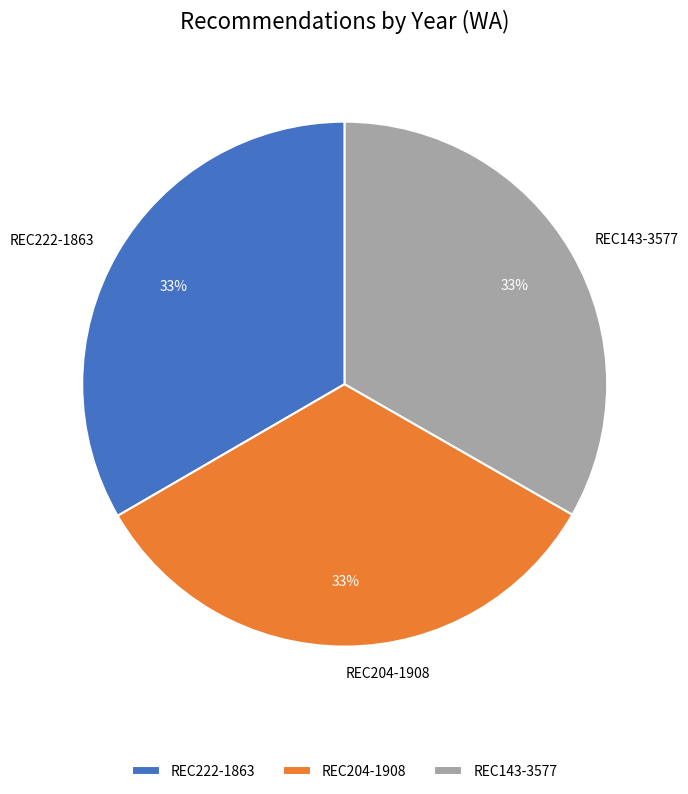

Does any single category account for the majority?

No